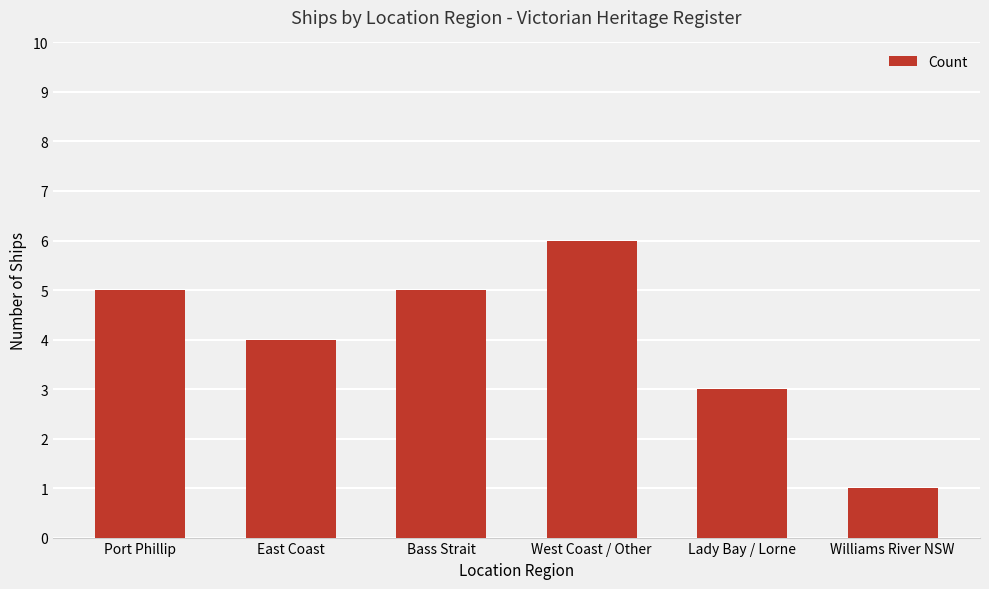

Reading left to right, what are all the values shown in this chart?

5	4	5	6	3	1